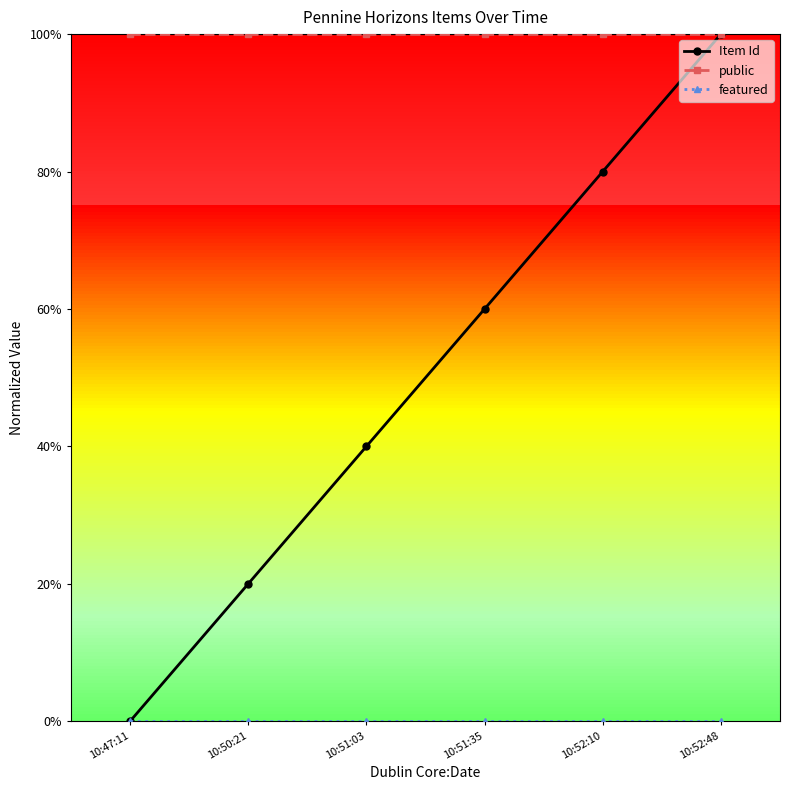

Rank the series by their average value, from lowest to highest.

featured, Item Id, public